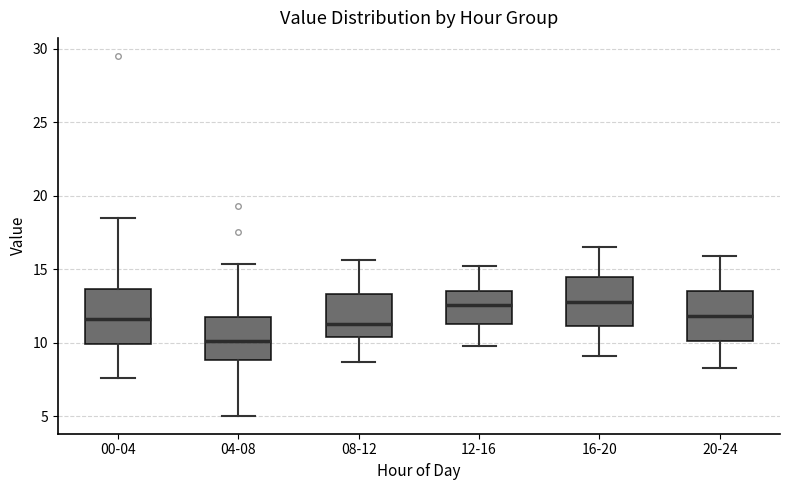

Where does the lower whisker of the box for 00-04 end on the y-axis? The values are not printed on the chart, so give them approximately, as read against the axis.

7.5